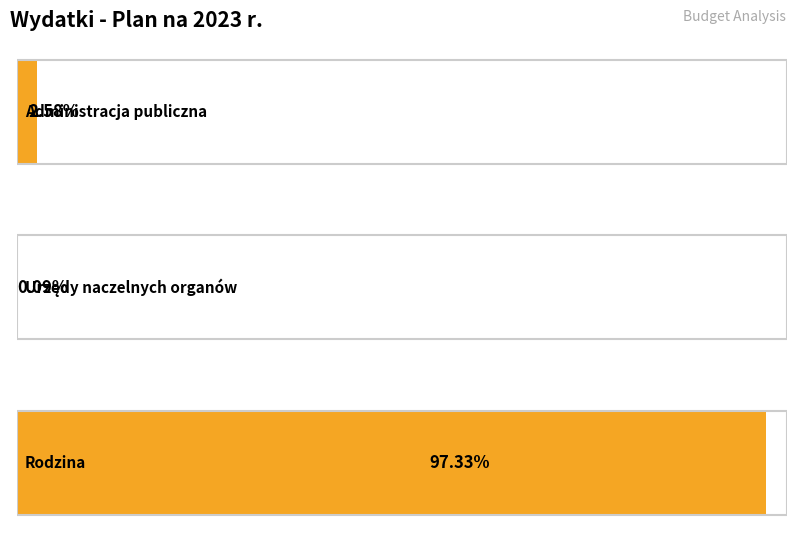

Which label corresponds to the largest value in the chart?

Rodzina